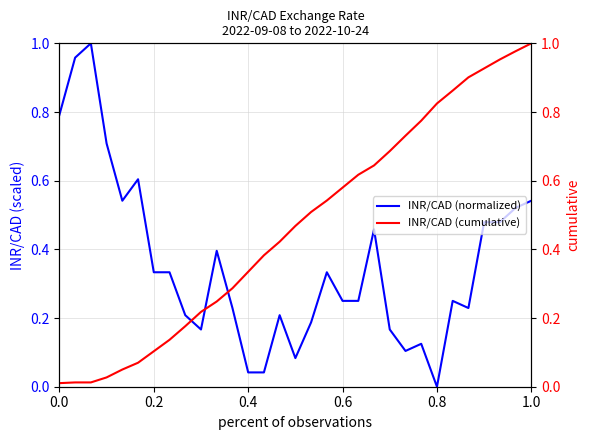

What is the total value across all series at 0.8?

0.8